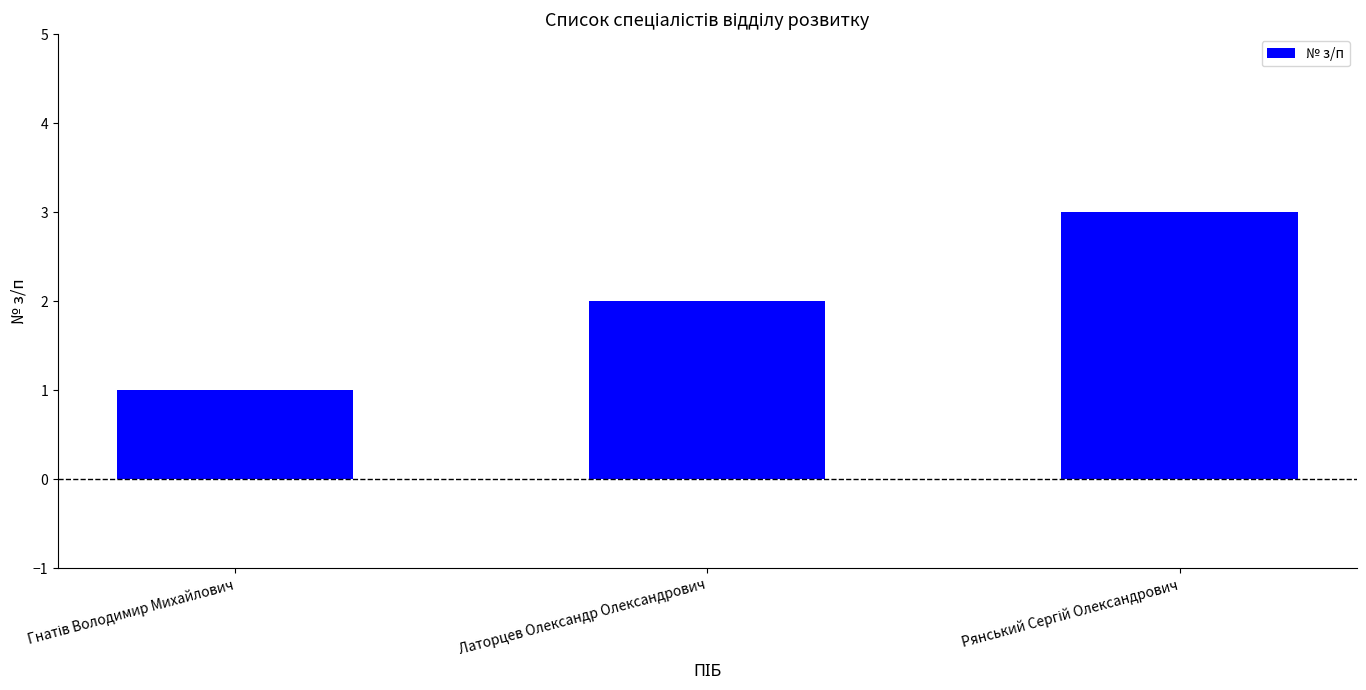

What is the greatest value displayed?

3